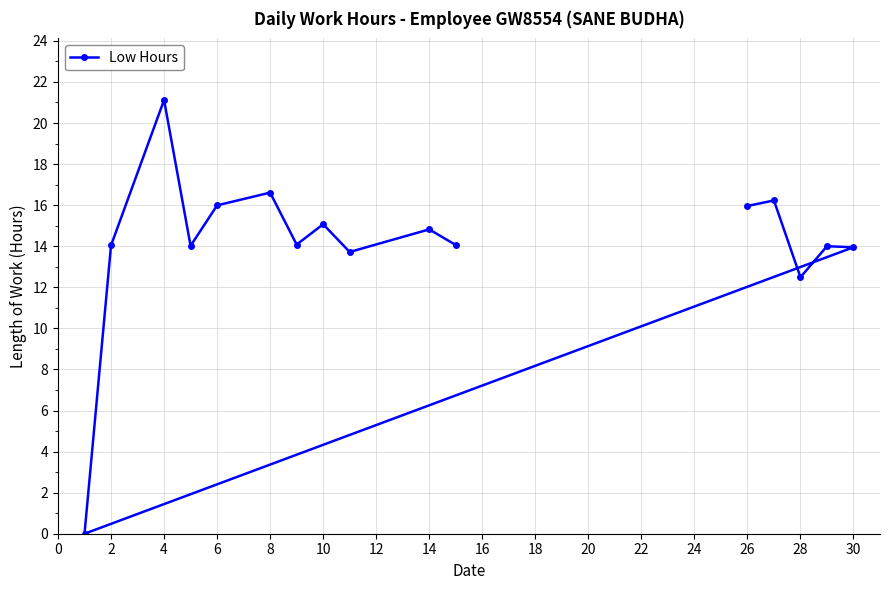

Which category has the highest value across all series?

4